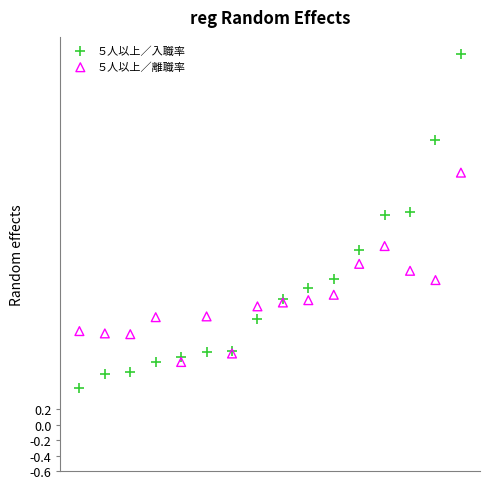

Which series contains the lowest Y value?

５人以上／入職率